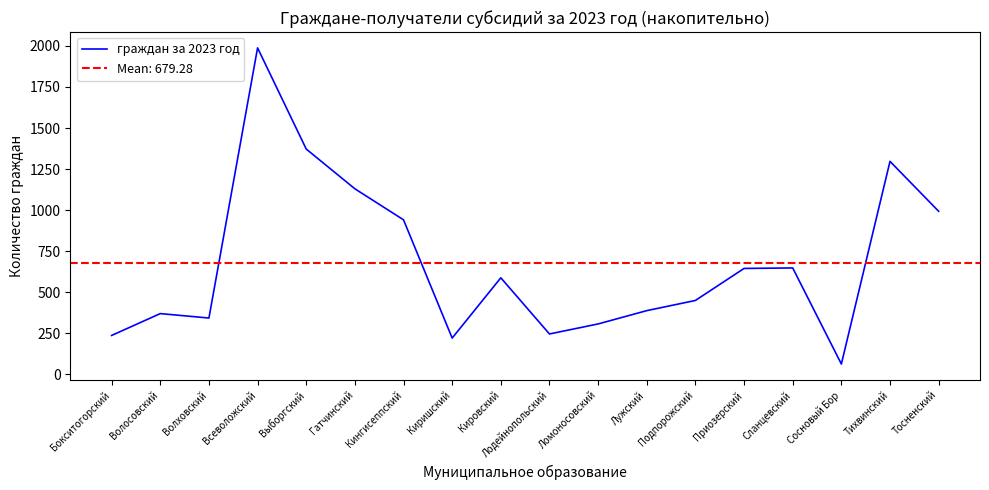

How many interior local valleys (lower than both neighbors) does the data have?

4